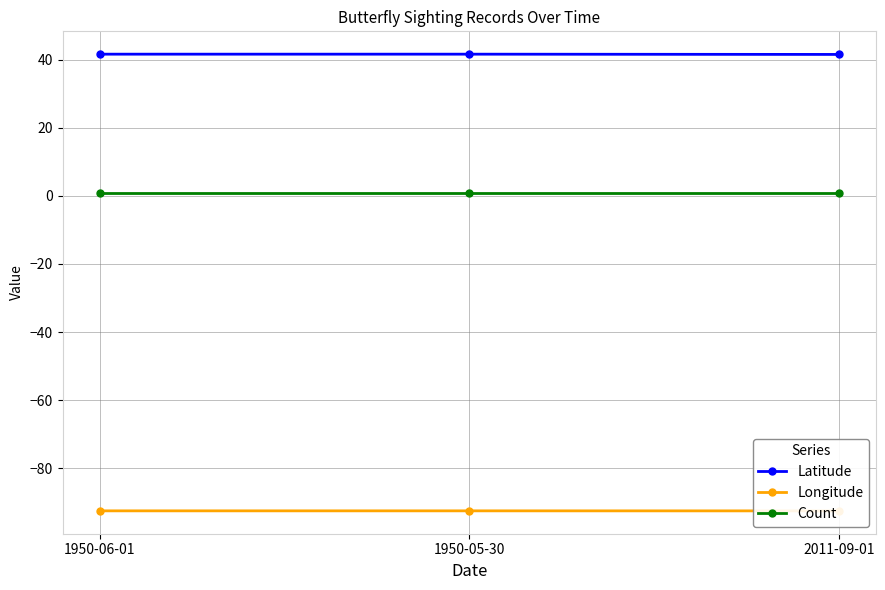

What is the spread (max minus min) of values at 2011-09-01?

134.1